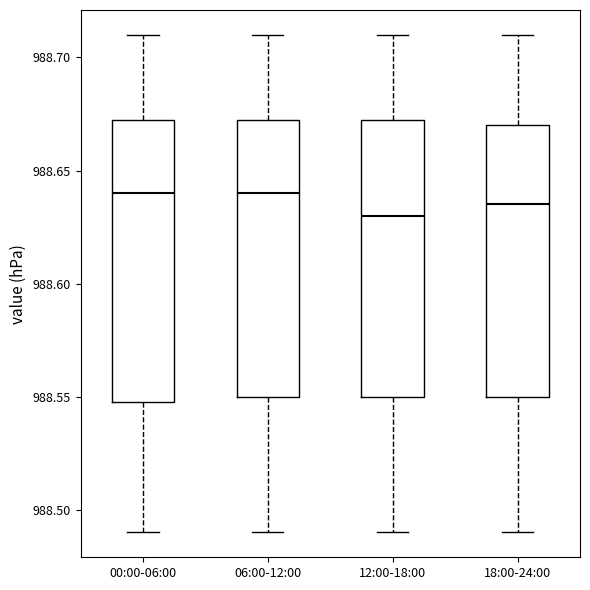

Where does the lower whisker of the box for 12:00-18:00 end on the y-axis? The values are not printed on the chart, so give them approximately, as read against the axis.

988.490